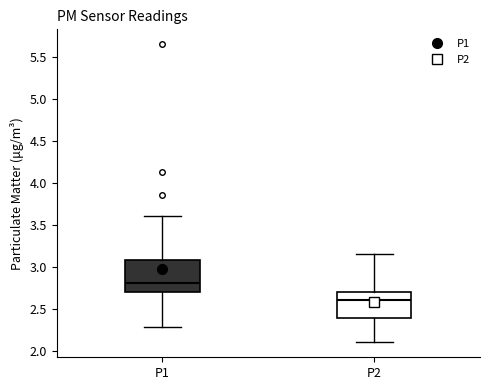

Where is the upper edge of the box for P2 on the y-axis? The values are not printed on the chart, so give them approximately, as read against the axis.

2.70